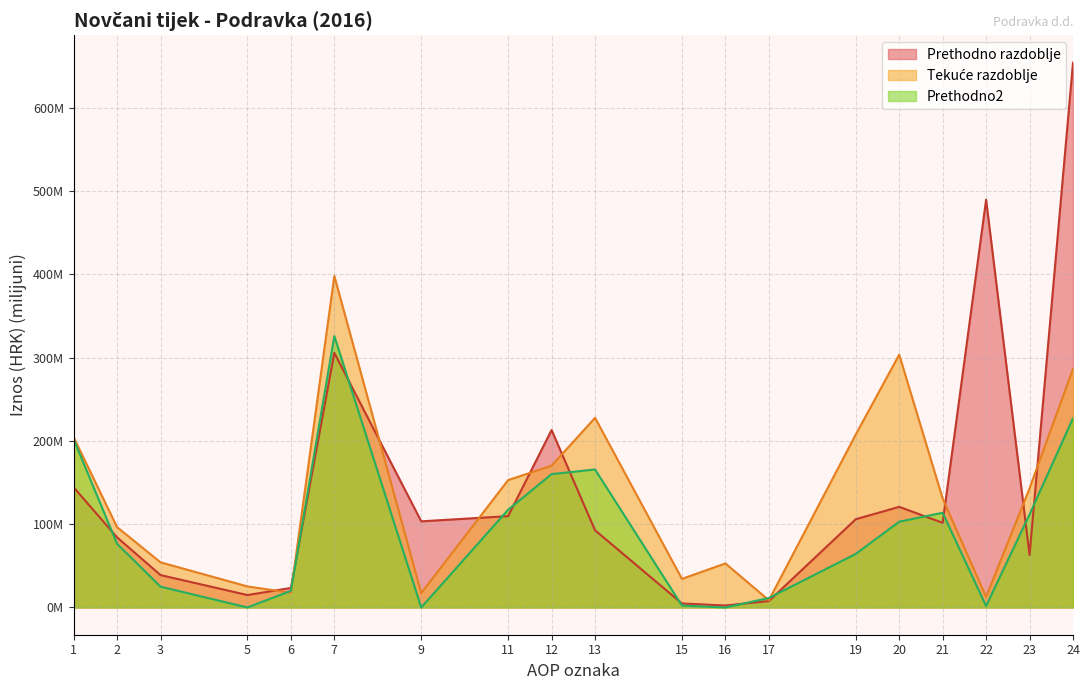

At which label is Prethodno2 closest to 162?

12